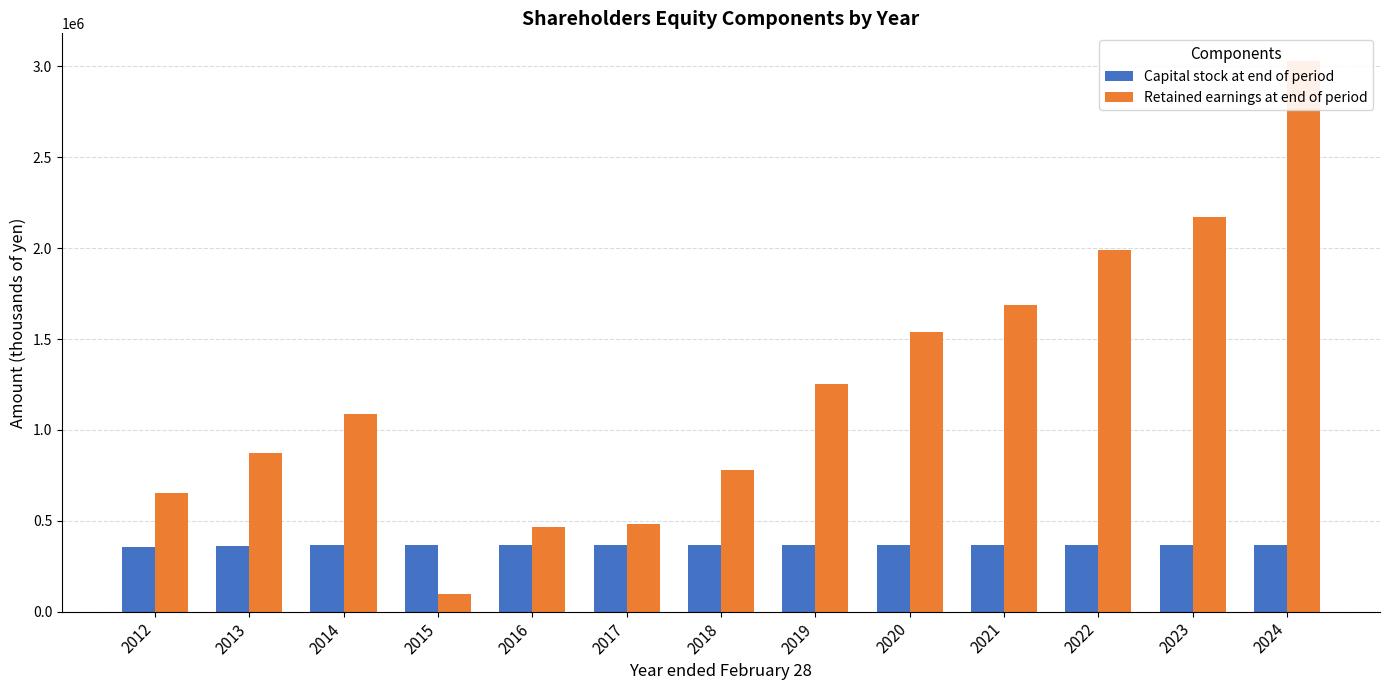

List the labels in order of Capital stock at end of period value, largest first.

2014, 2015, 2016, 2017, 2018, 2019, 2020, 2021, 2022, 2023, 2024, 2013, 2012